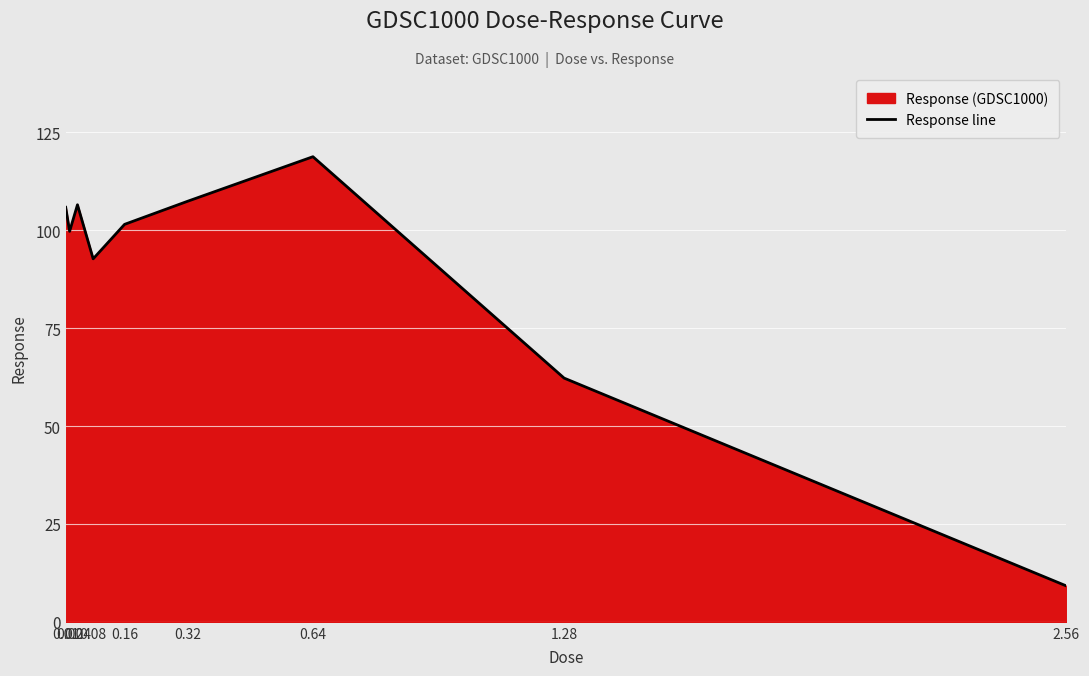

How many points are lower than both their immediate neighbors (excluding endpoints)?

2